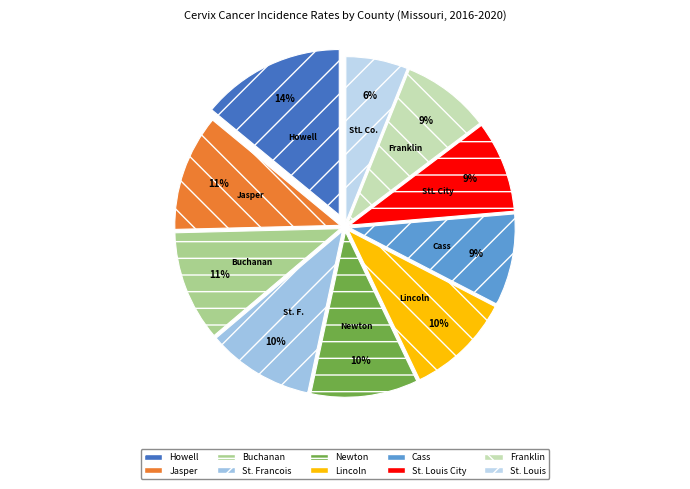

Which slice is the largest?

Howell County